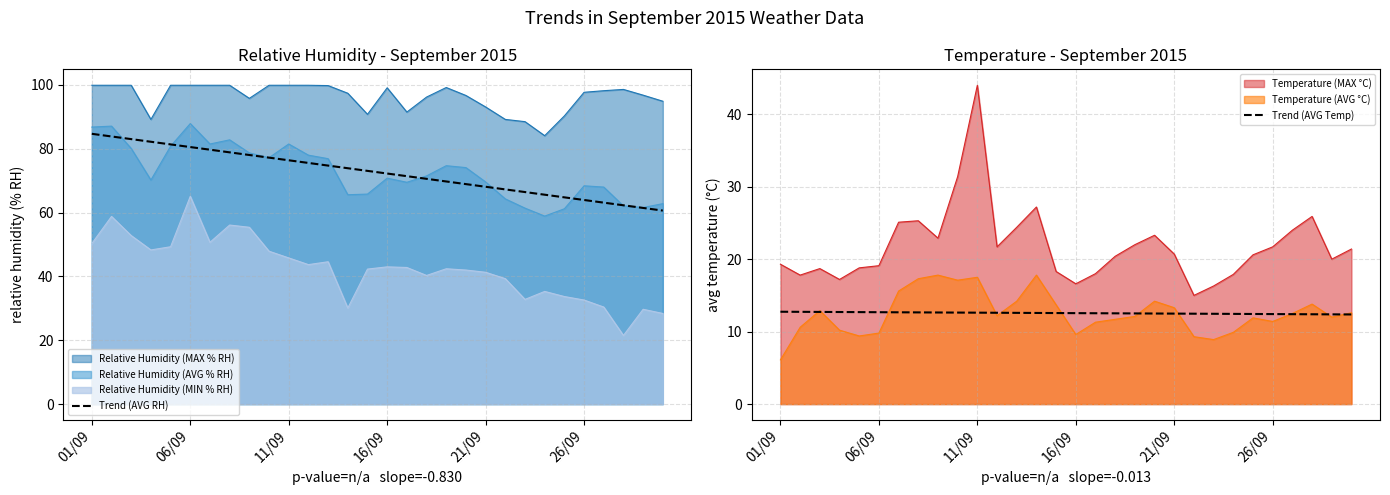

What is the lowest value of the Trend (AVG RH) series?

60.6